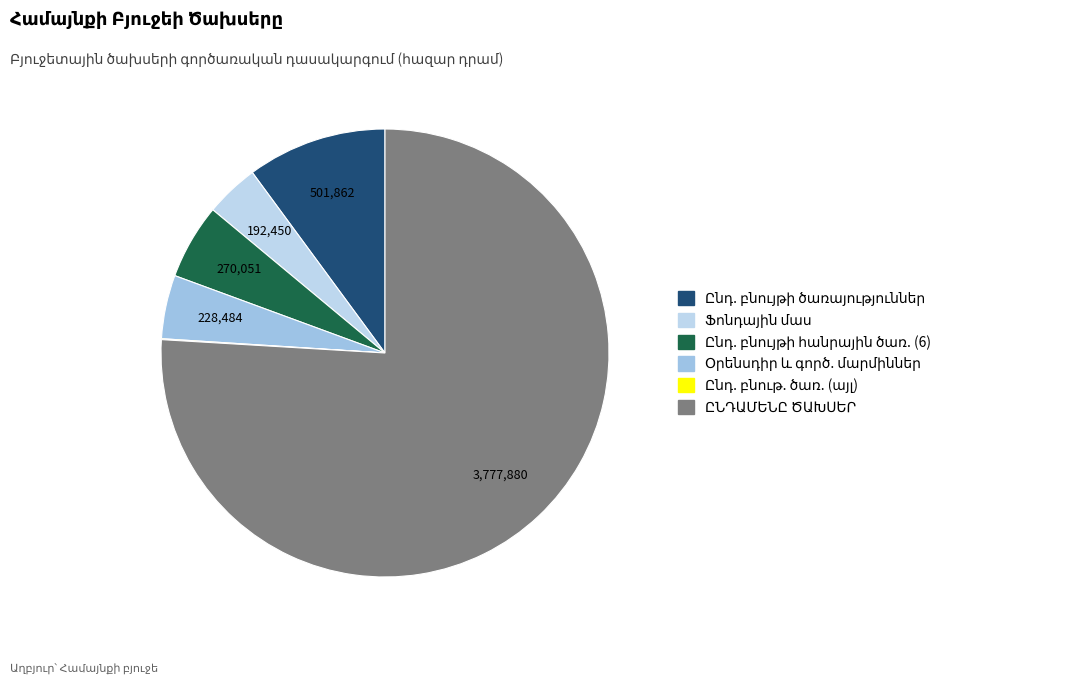

To the nearest percent, what is the average slice percentage?

17%